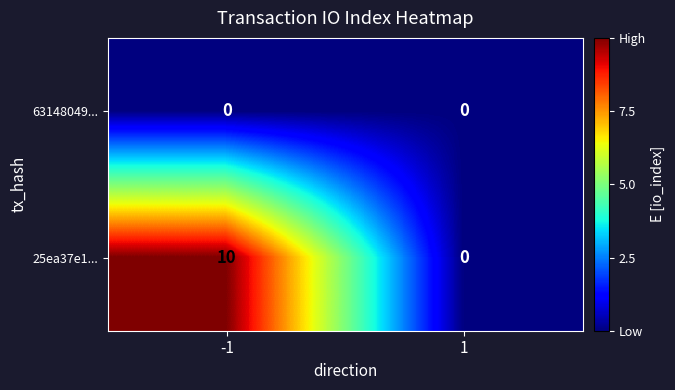

List the series in order of their overall mean, highest first.

25ea37e1..., 63148049...